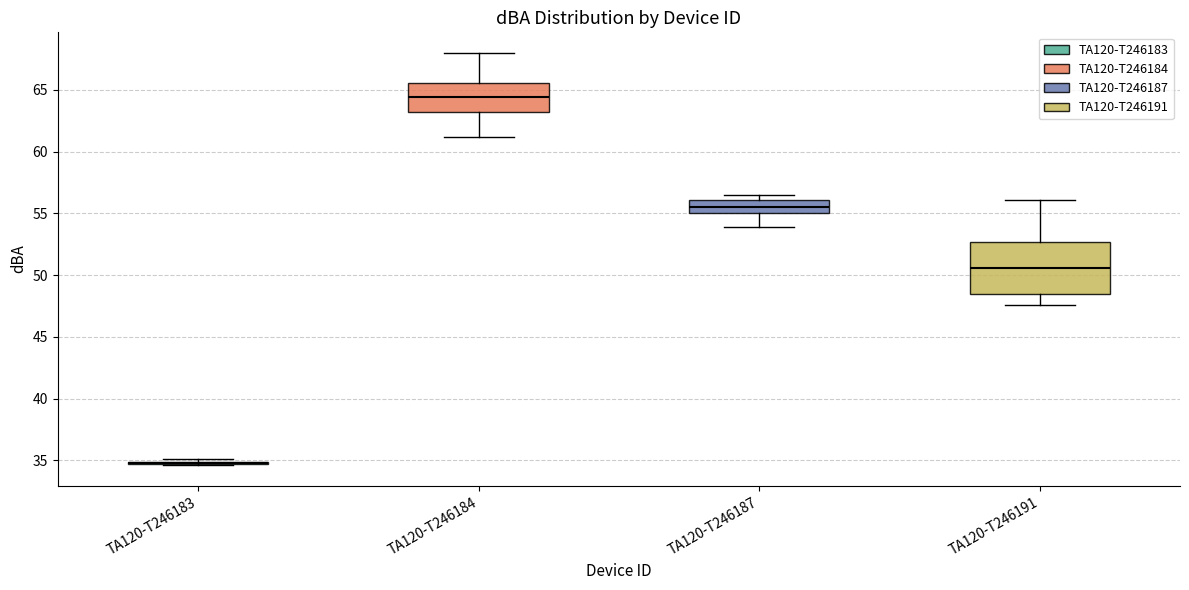

Reading left to right, read every box against the y-axis: the position of its median line, the range the box covers, and the ends of its whiskers. The values are not printed on the chart, so give them approximately, as read against the axis.

TA120-T246183: box collapsed to a line at 35.0, whiskers 34.5 to 35.0
TA120-T246184: median 64.5, box 63.0 to 65.5, whiskers 61.0 to 68.0
TA120-T246187: median 55.5, box 55.0 to 56.0, whiskers 54.0 to 56.5
TA120-T246191: median 50.5, box 48.5 to 52.5, whiskers 47.5 to 56.0